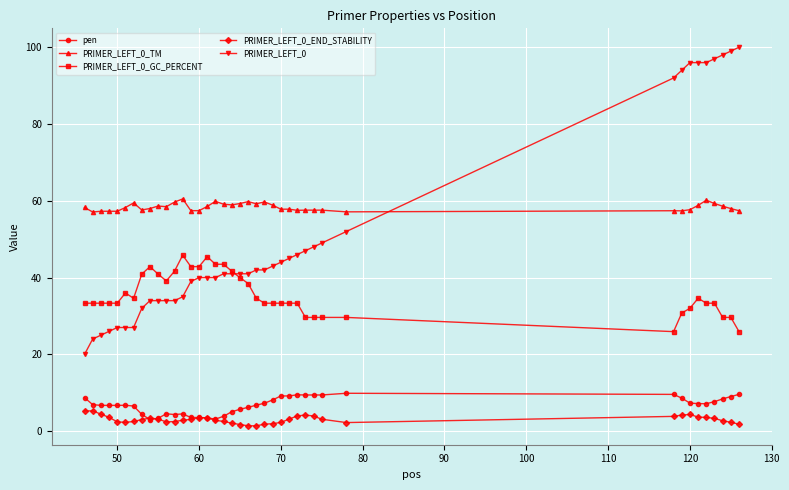

What is the value of the PRIMER_LEFT_0 point at the 24th from the left?

43.0